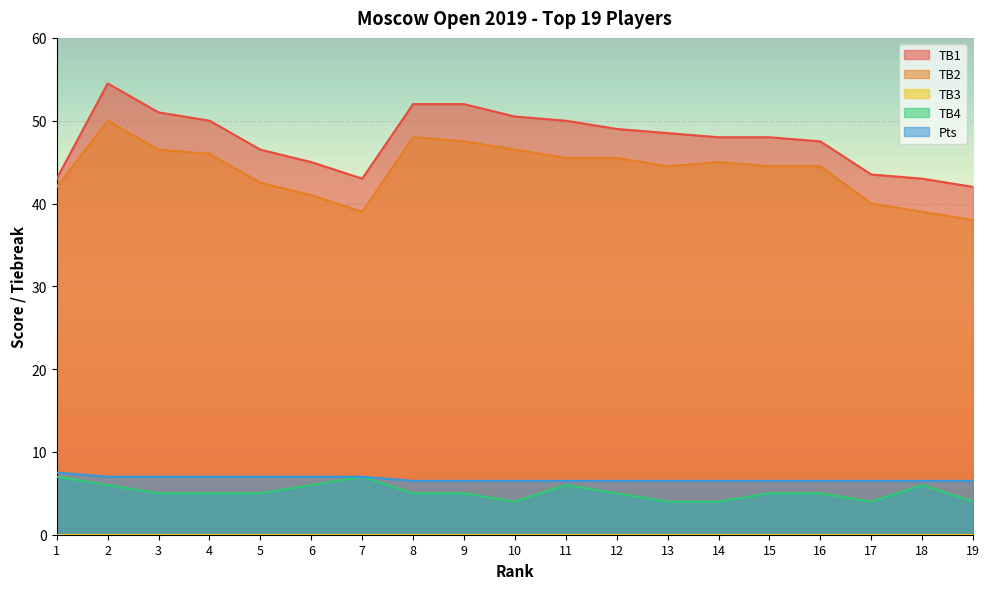

What is the approximate value of TB1 at 15?

48.0